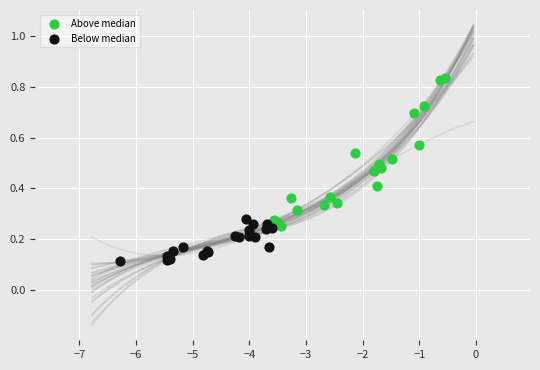

Which series reaches the minimum Y coordinate?

Below median